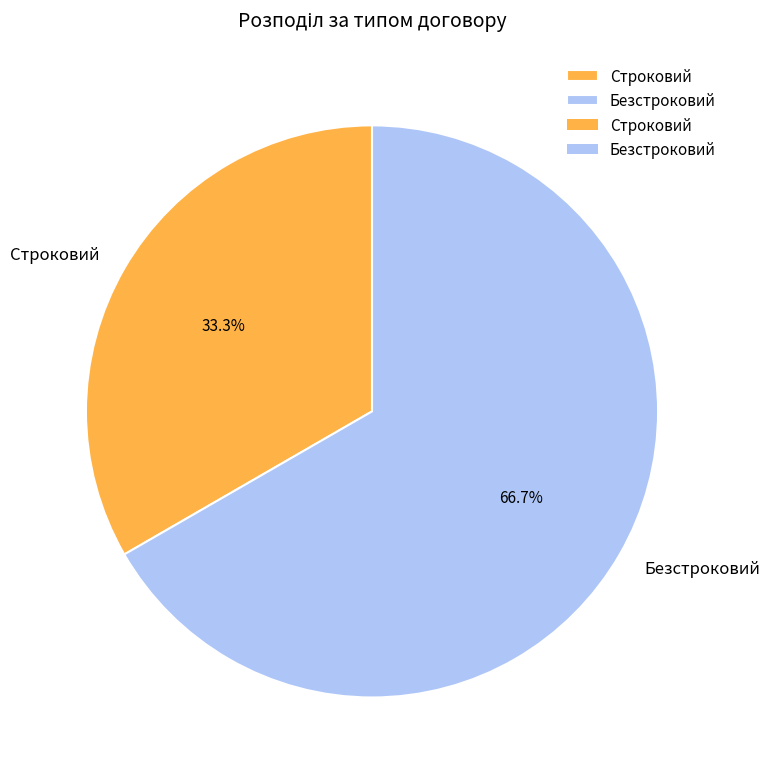

Is it true that Строковий is 33% of the pie?

True